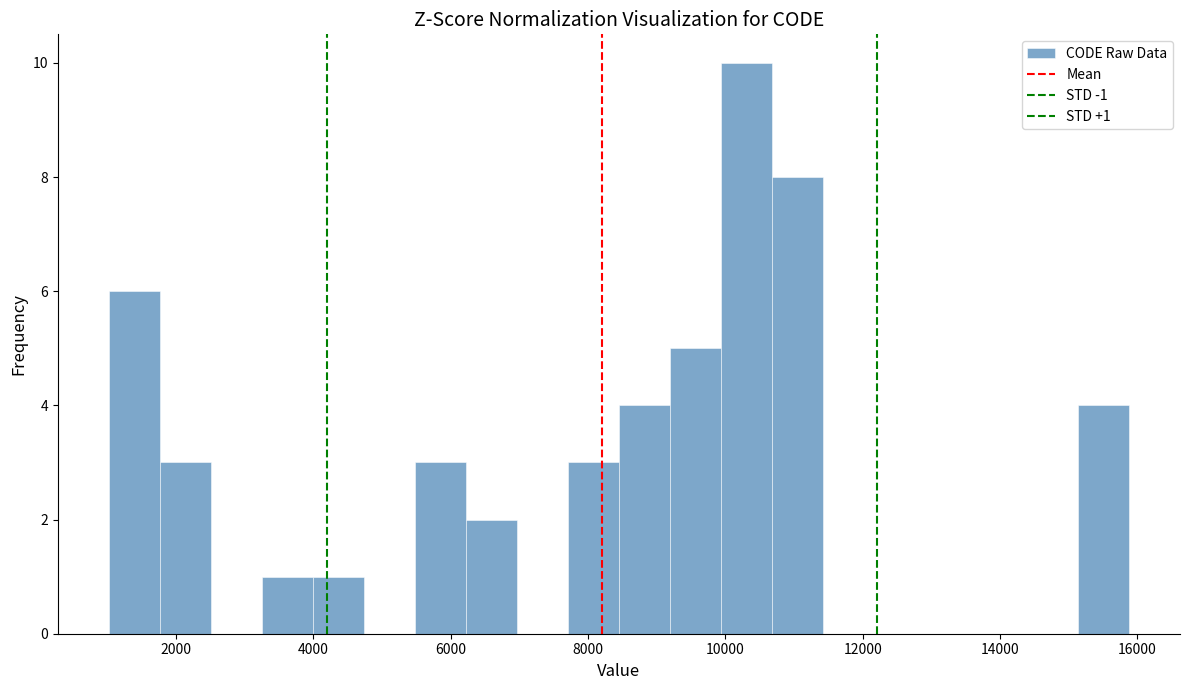

Around what value on the x-axis is the tallest bar? Give the approximate position of its centre, as read against the axis.

10400